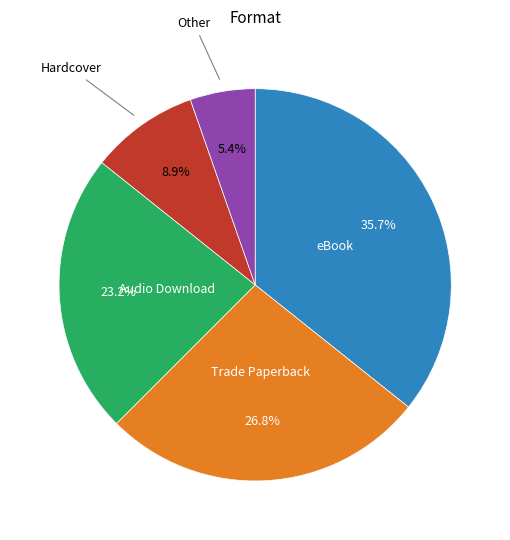

Is there any slice that represents more than half of the pie?

No